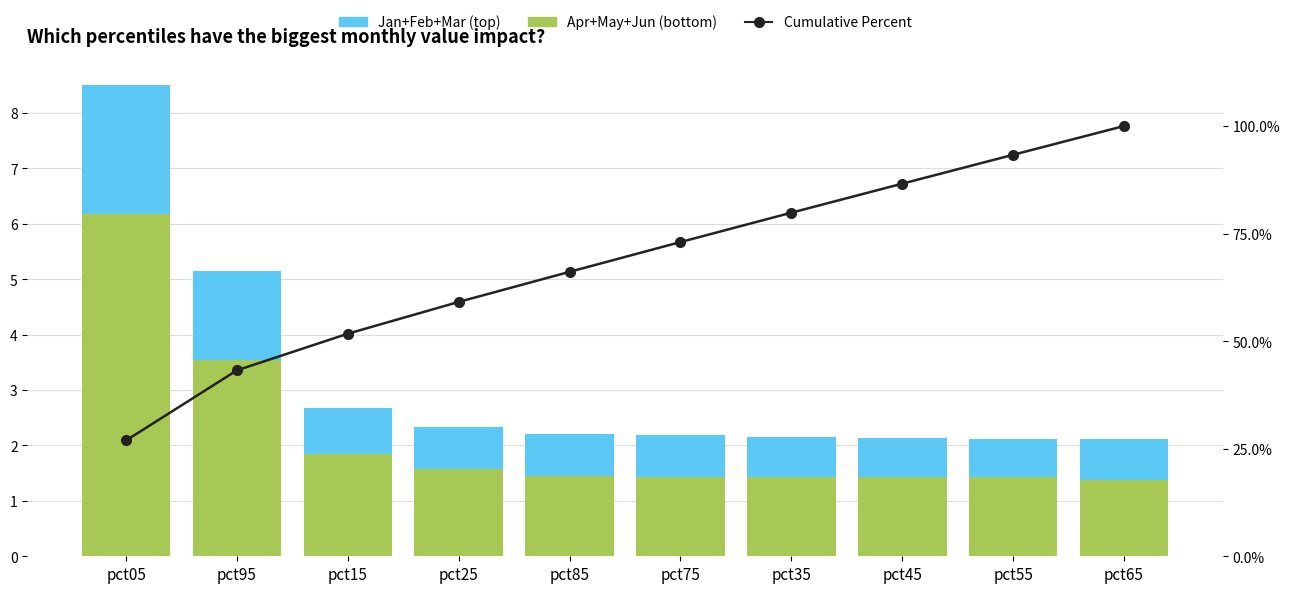

What is the label of the 6th bar from the left?

pct75